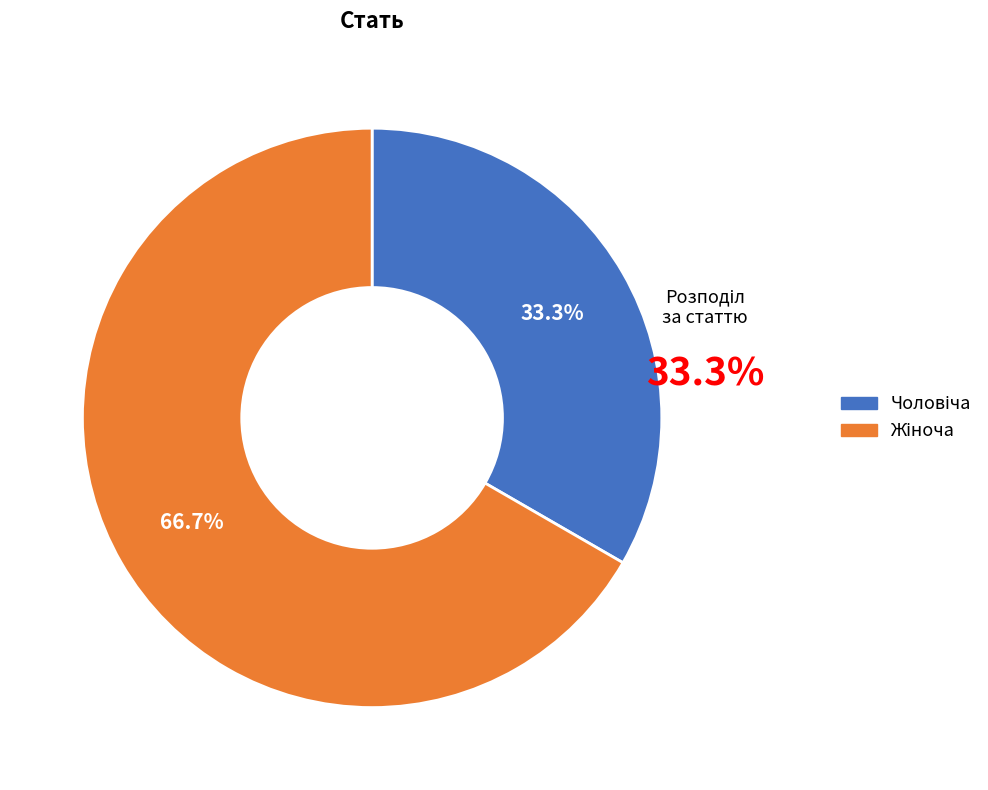

Is it true that Жіноча is 67% of the pie?

True